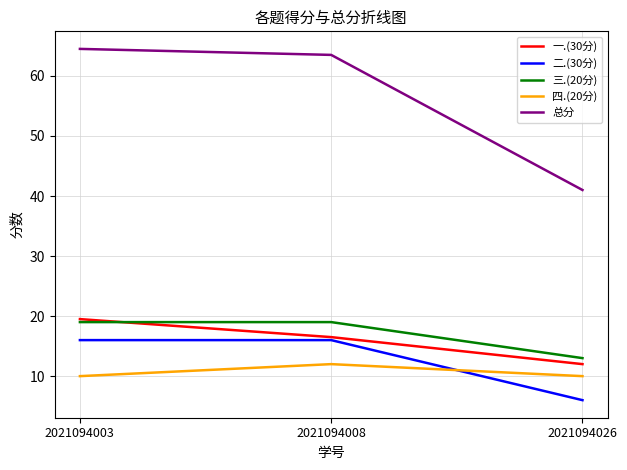

List the labels in order of 总分 value, largest first.

2021094003, 2021094008, 2021094026